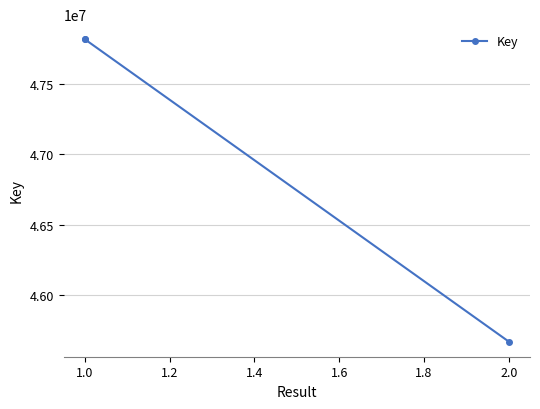

Is this an area chart (filled region under the line)?

No